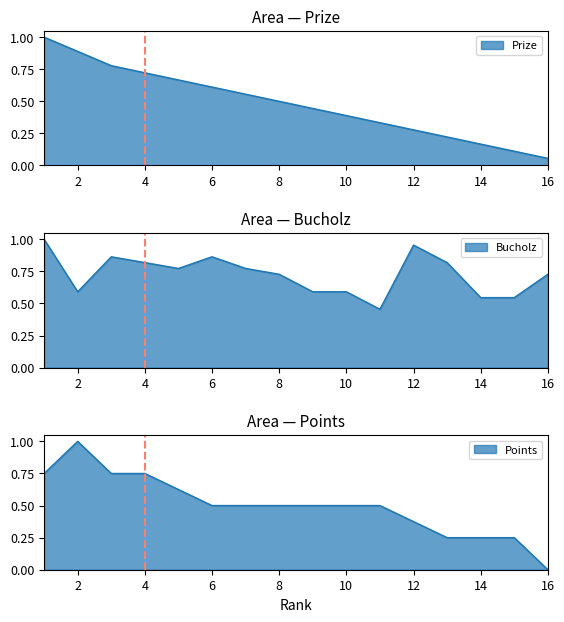

Which series changed the most between 7 and 16?

Prize